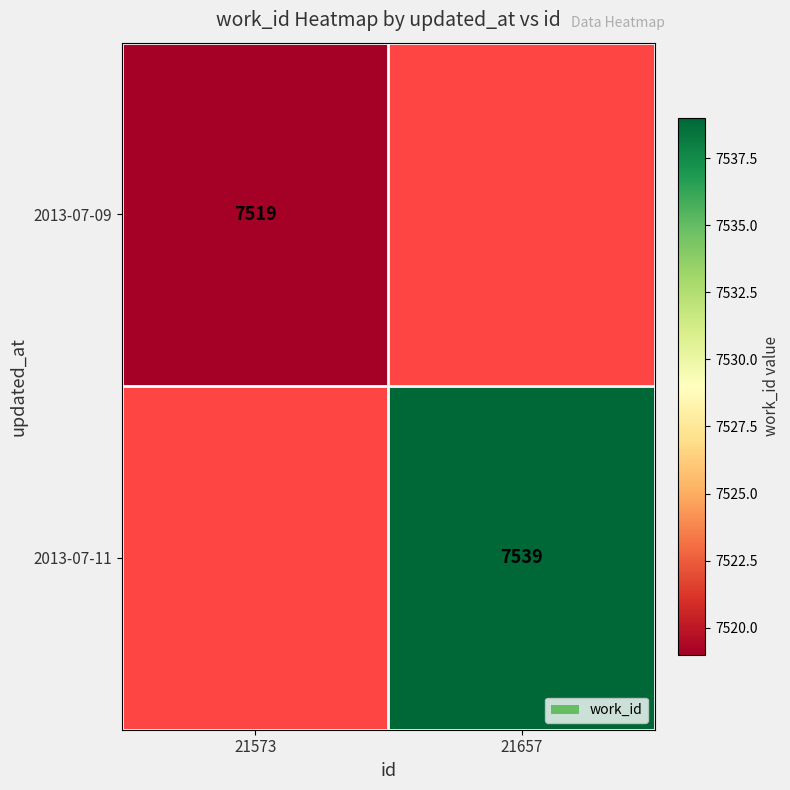

How many categories are shown in the chart?

2